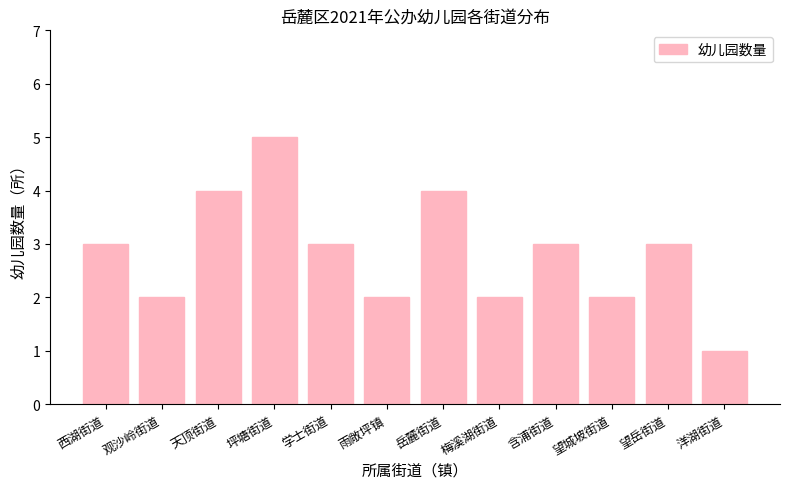

How many categories are shown in the chart?

12